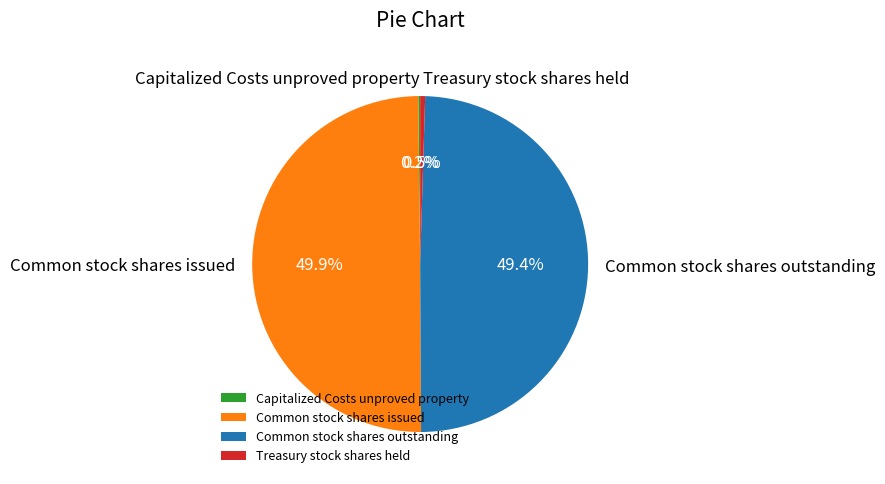

How much of the chart is everything except Treasury stock shares held?

99.5%